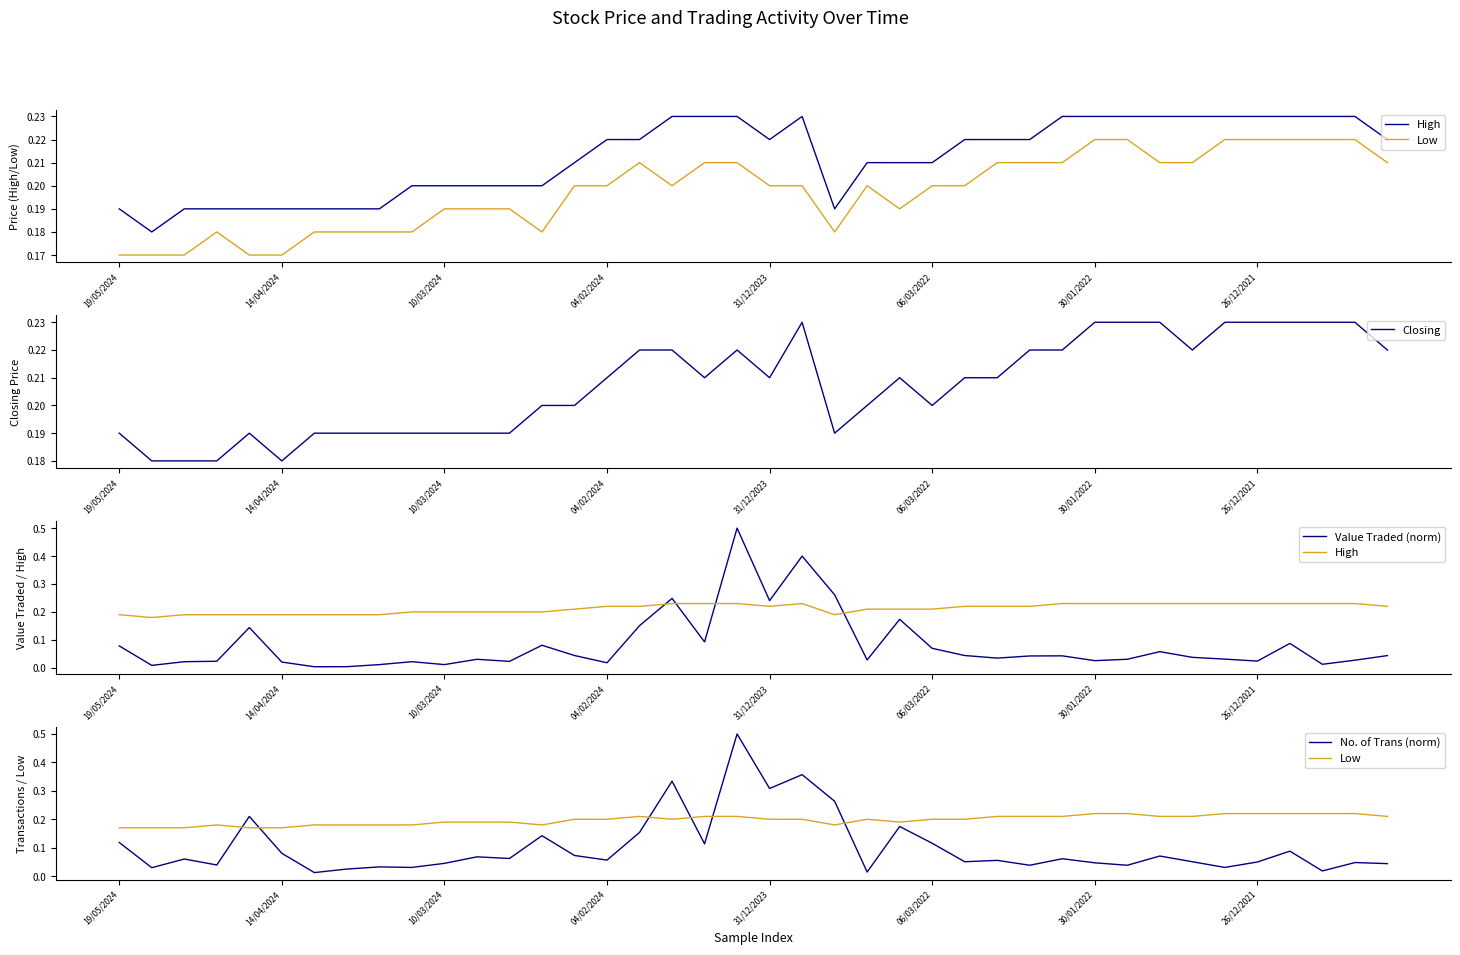

Does the chart display data point markers on the line(s)?

No